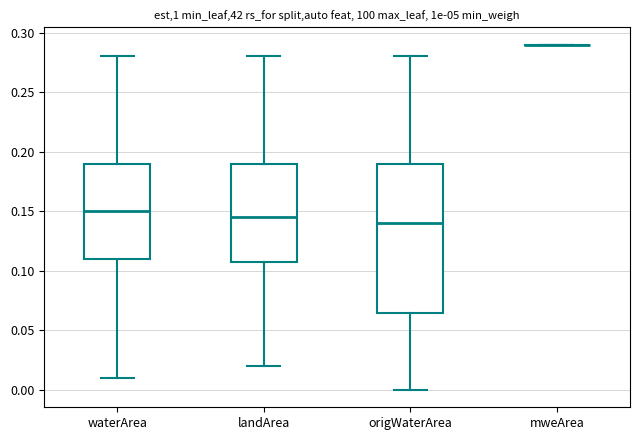

Reading left to right, transcribe this box plot: for each box, give where its median line is, the range the box spans, and where its two whiskers end, as read against the y-axis. The values are not printed on the chart, so give them approximately, as read against the axis.

waterArea: median 0.150, box 0.110 to 0.190, whiskers 0.010 to 0.280
landArea: median 0.145, box 0.110 to 0.190, whiskers 0.020 to 0.280
origWaterArea: median 0.140, box 0.065 to 0.190, whiskers 0.000 to 0.280
mweArea: box collapsed to a line at 0.290, whiskers 0.290 to 0.290